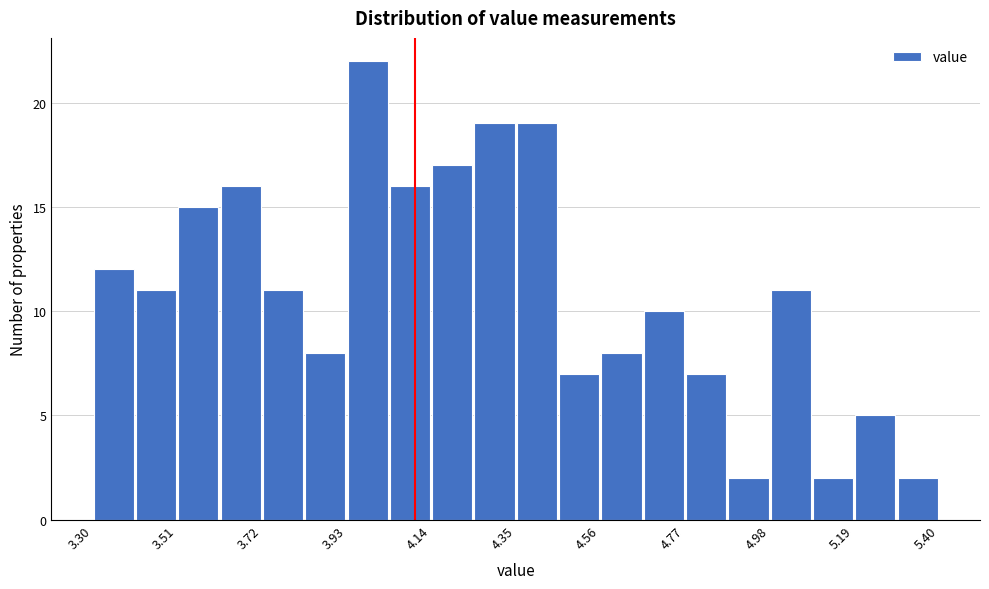

Around what value on the x-axis is the tallest bar? Give the approximate position of its centre, as read against the axis.

4.00